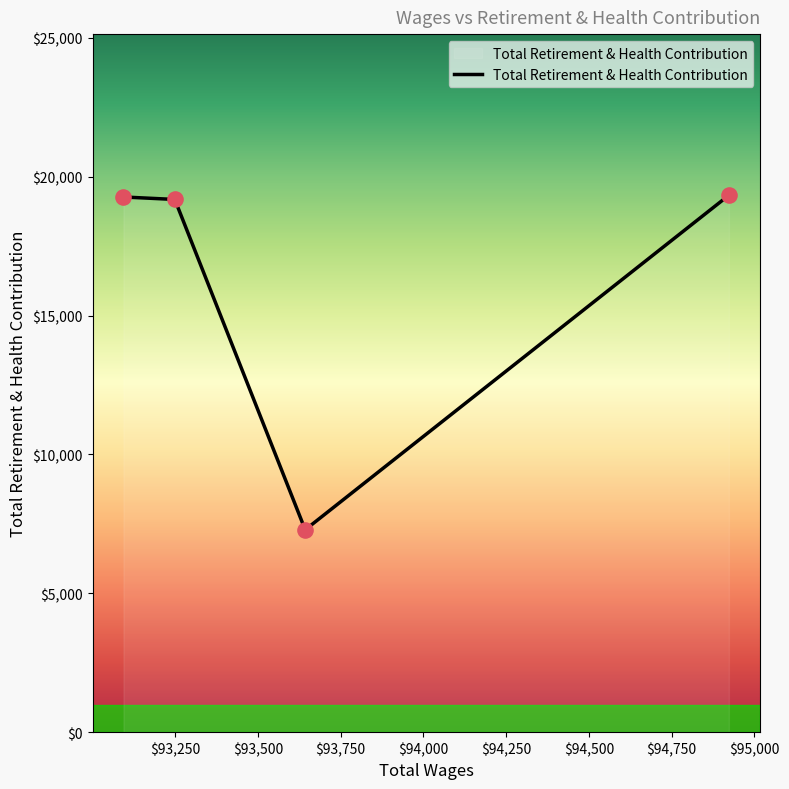

What is the difference between the second highest and minimum values?

11984